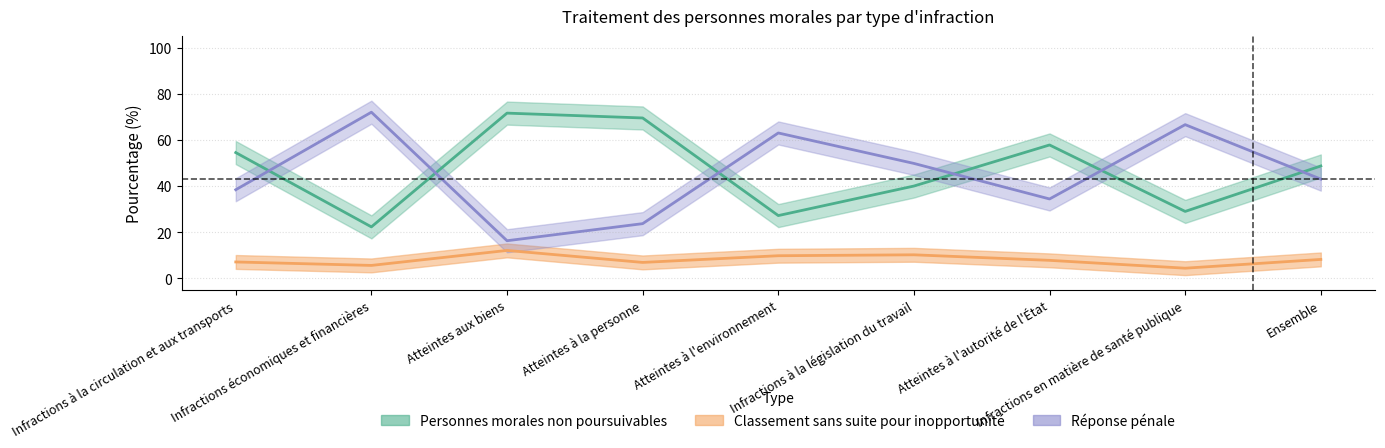

At which label does Personnes morales non poursuivables reach its minimum?

Infractions économiques et financières